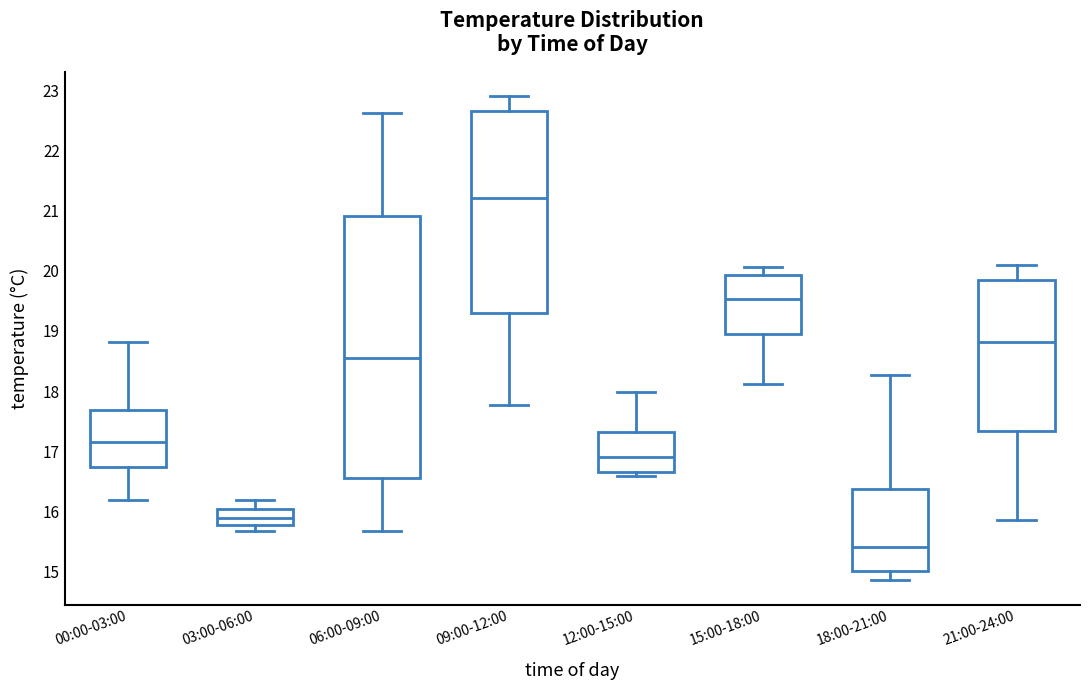

Where is the upper edge of the box for 09:00-12:00 on the y-axis? The values are not printed on the chart, so give them approximately, as read against the axis.

22.7